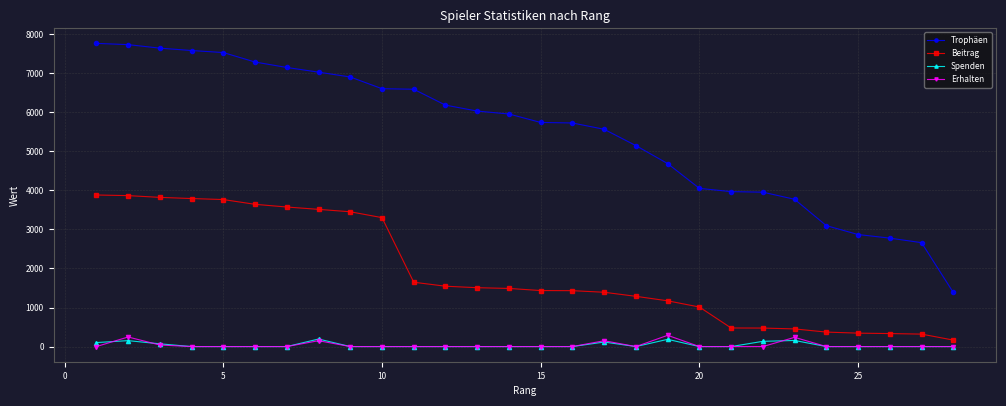

Which series has the widest spread of values?

Trophäen